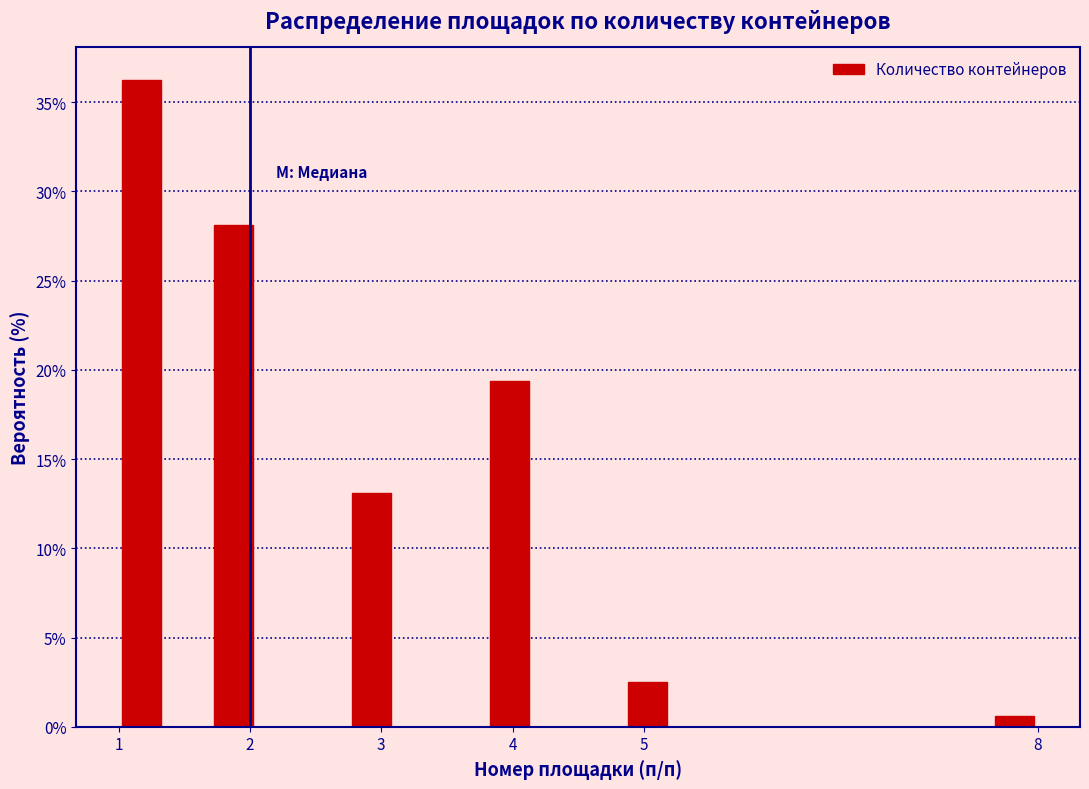

Around what value on the x-axis is the tallest bar? Give the approximate position of its centre, as read against the axis.

1.2